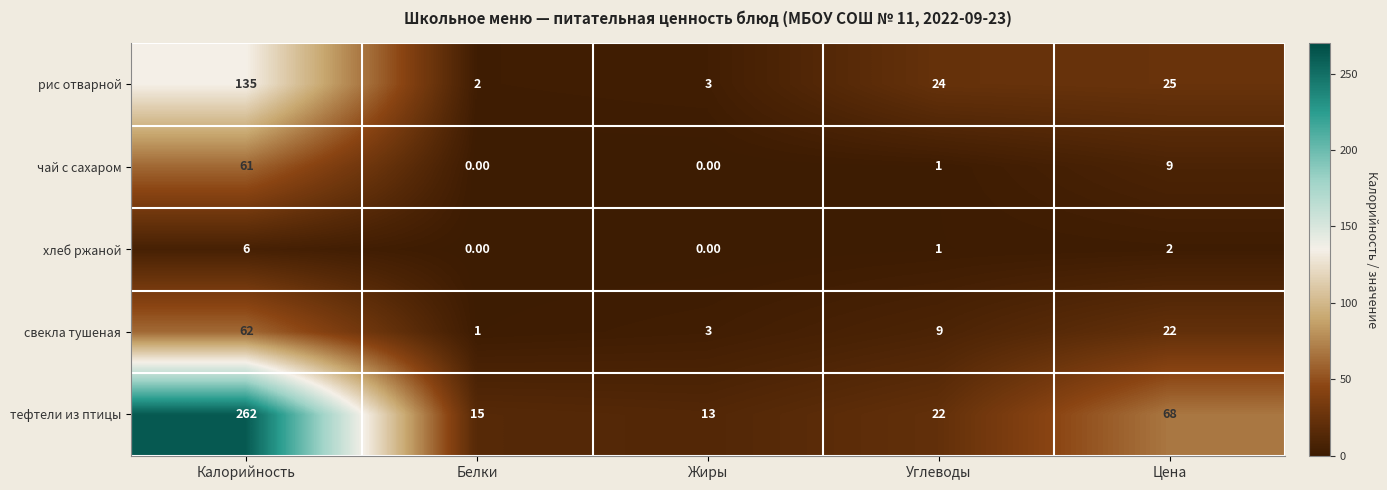

Where is рис отварной nearest to the value 68?

Цена